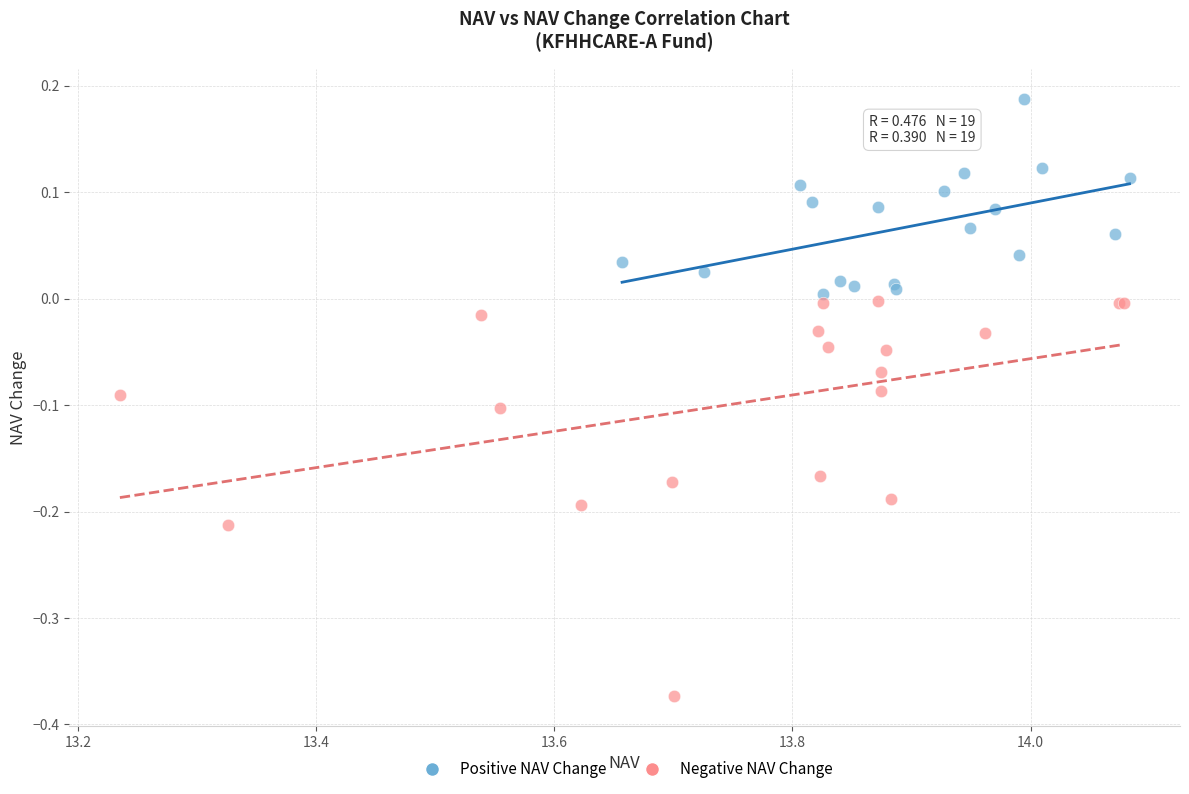

Which series contains the lowest Y value?

Negative NAV Change